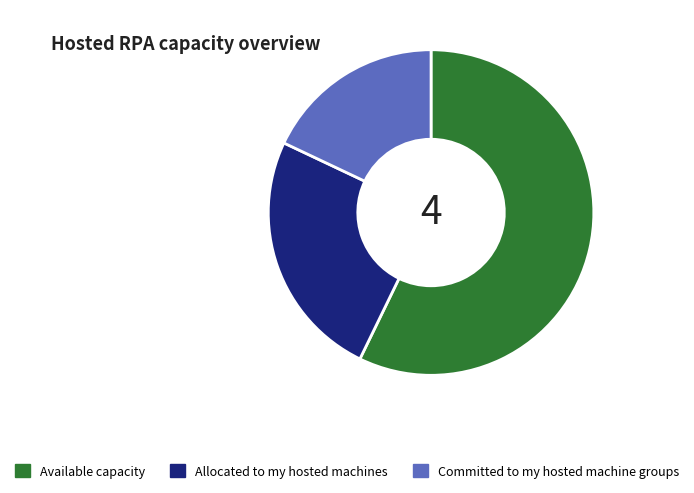

Which slice is the largest?

Available capacity